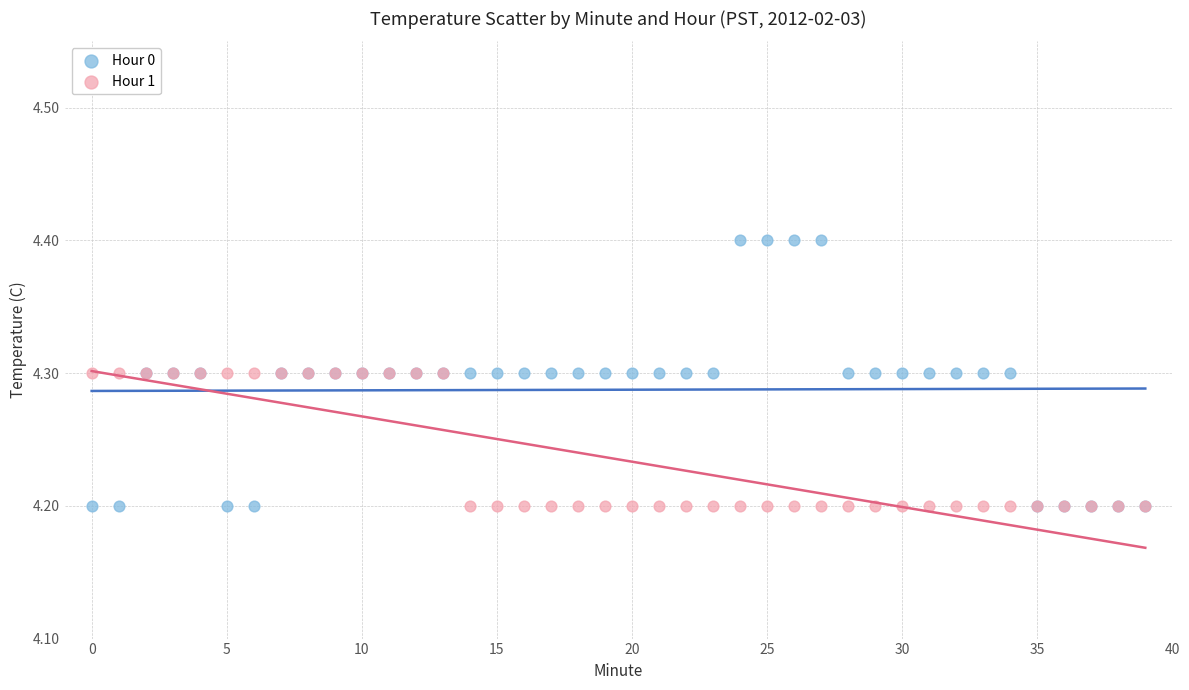

Which series has the largest Y range (max minus min)?

Hour 0